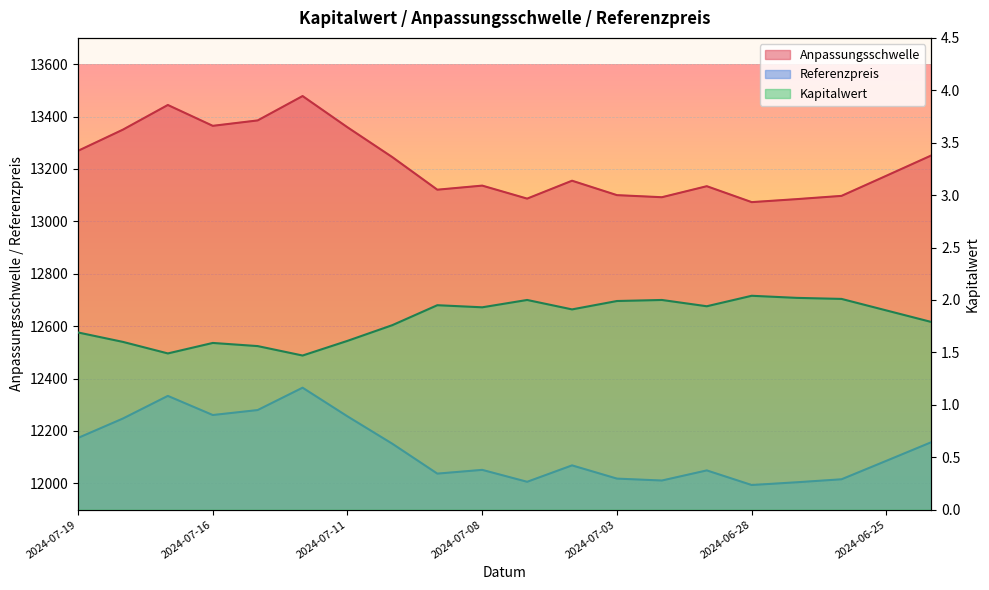

Rank the series at 2024-06-24 from lowest to highest value.

Kapitalwert, Referenzpreis, Anpassungsschwelle